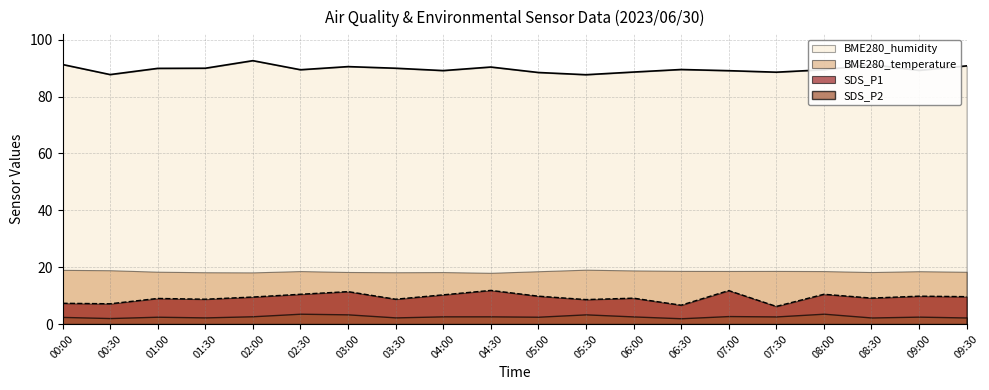

At which category does the chart reach its peak across all series?

02:00